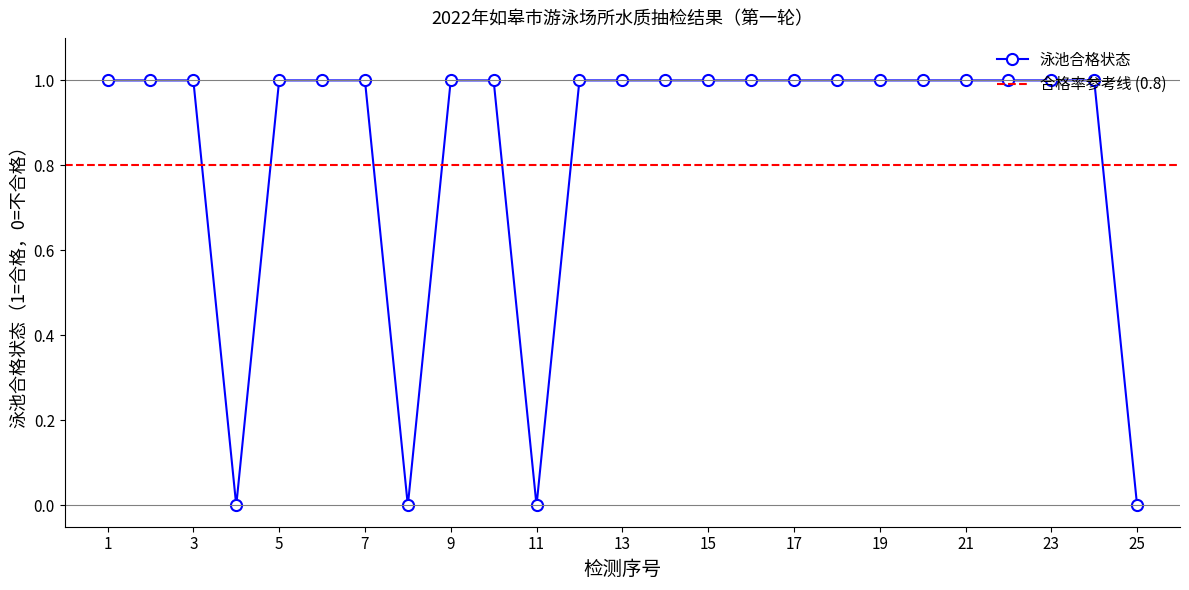

What is the value of the 9th point from the left?

1